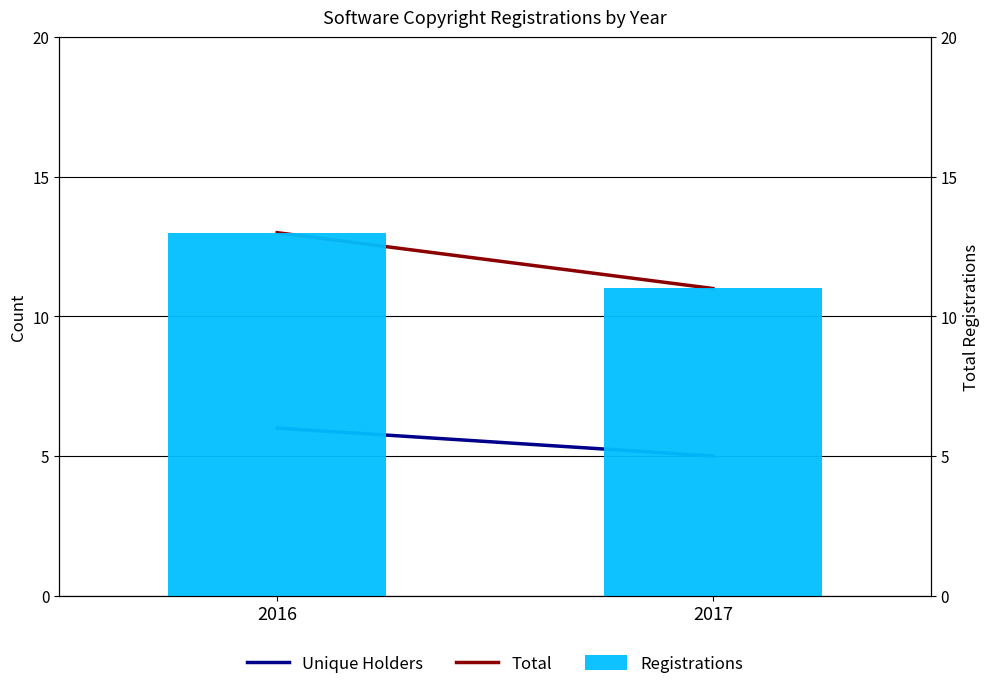

Which series has the largest total across all categories?

Total